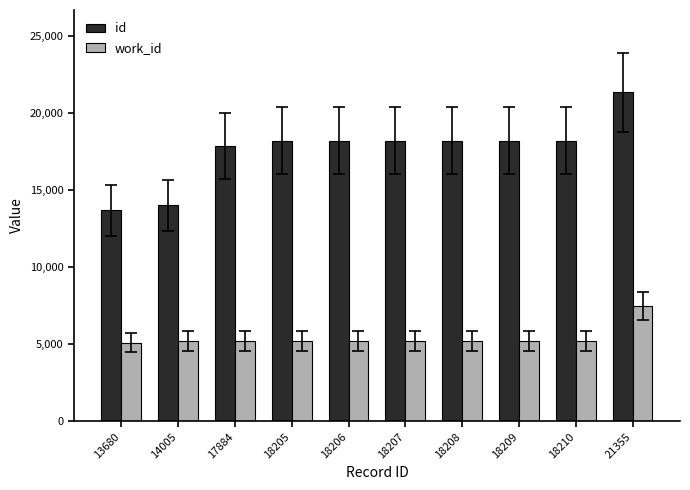

Read the id value at 18205, to the nearest 100.

18200